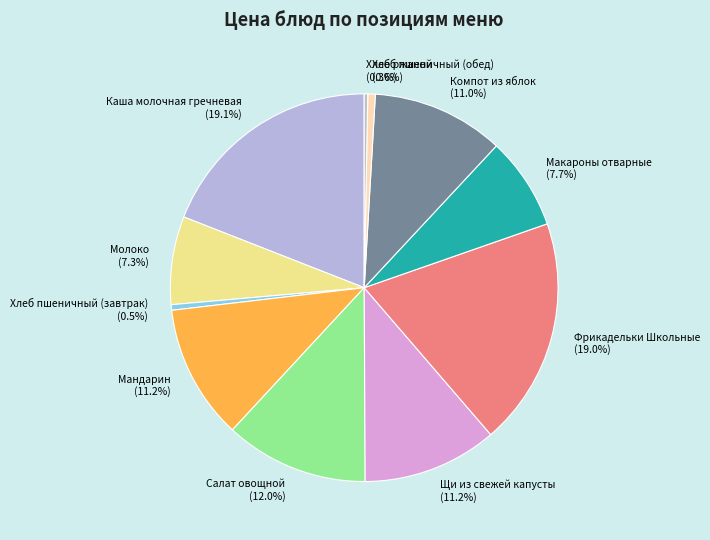

To the nearest percent, what is the difference between the largest and smallest slice percentages?

19%